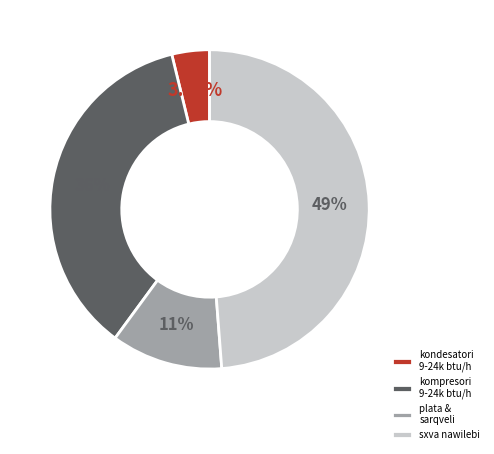

To the nearest percent, what is the average slice percentage?

25%